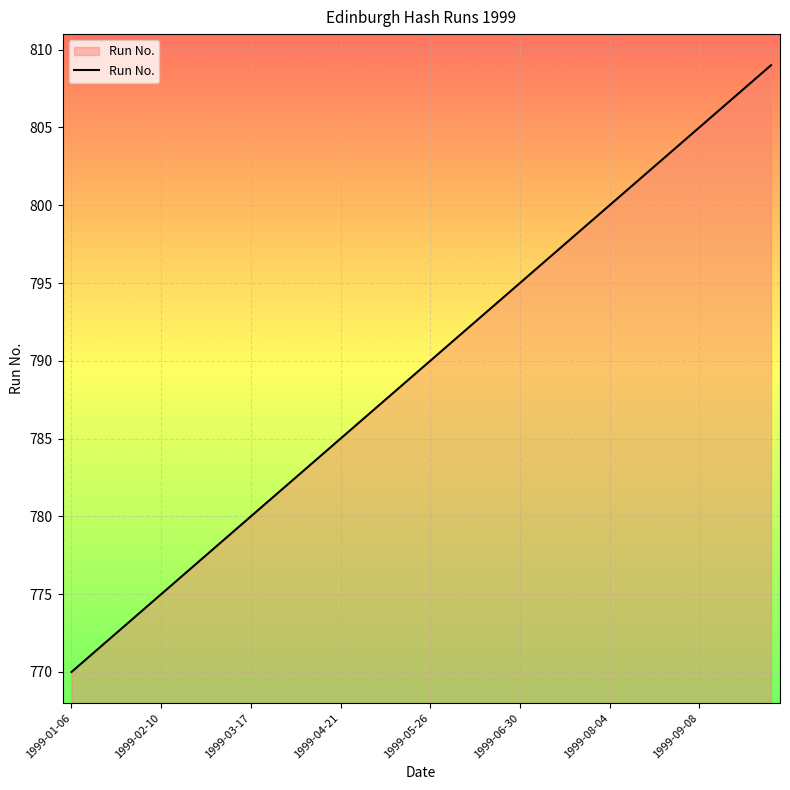

What is the minimum value shown in the chart?

770